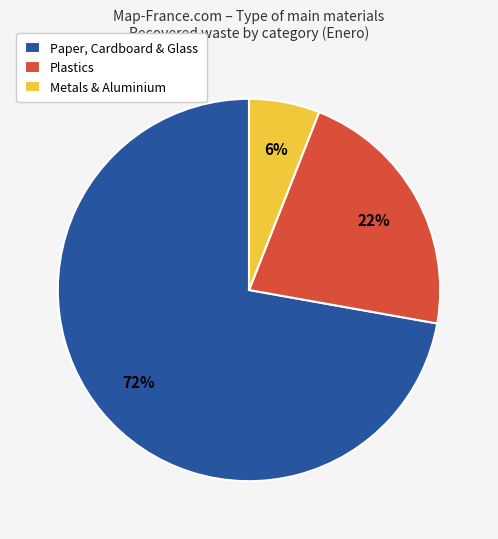

Which slice is the largest?

Paper, Cardboard & Glass